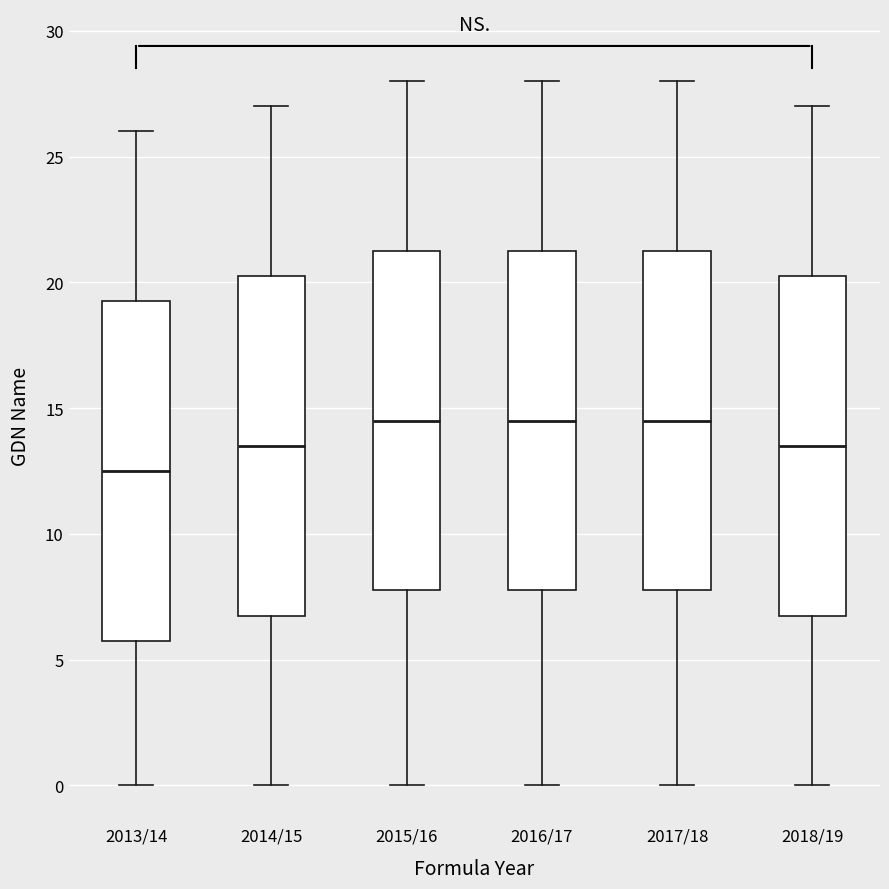

Reading left to right, transcribe this box plot: for each box, give where its median line is, the range the box spans, and where its two whiskers end, as read against the y-axis. The values are not printed on the chart, so give them approximately, as read against the axis.

2013/14: median 12.5, box 6.0 to 19.5, whiskers 0.0 to 26.0
2014/15: median 13.5, box 7.0 to 20.5, whiskers 0.0 to 27.0
2015/16: median 14.5, box 8.0 to 21.5, whiskers 0.0 to 28.0
2016/17: median 14.5, box 8.0 to 21.5, whiskers 0.0 to 28.0
2017/18: median 14.5, box 8.0 to 21.5, whiskers 0.0 to 28.0
2018/19: median 13.5, box 7.0 to 20.5, whiskers 0.0 to 27.0